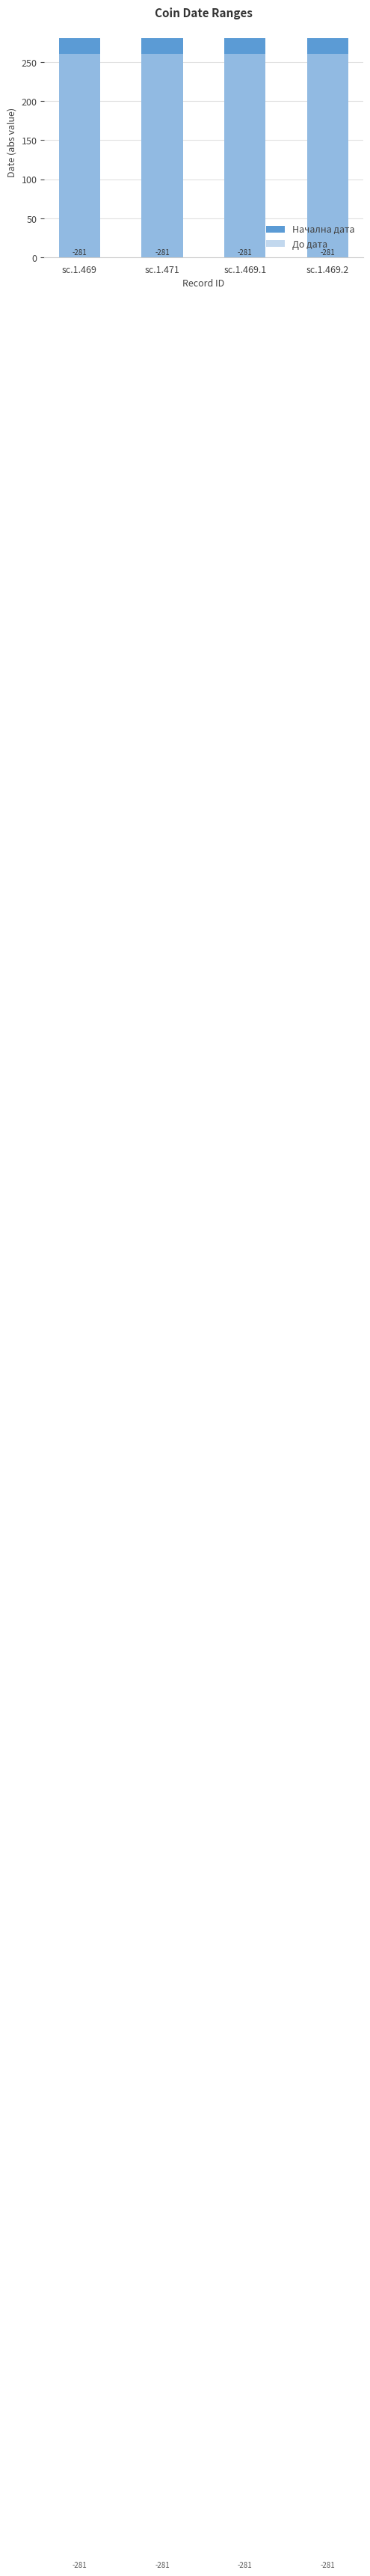

How many bars are there in total?

8